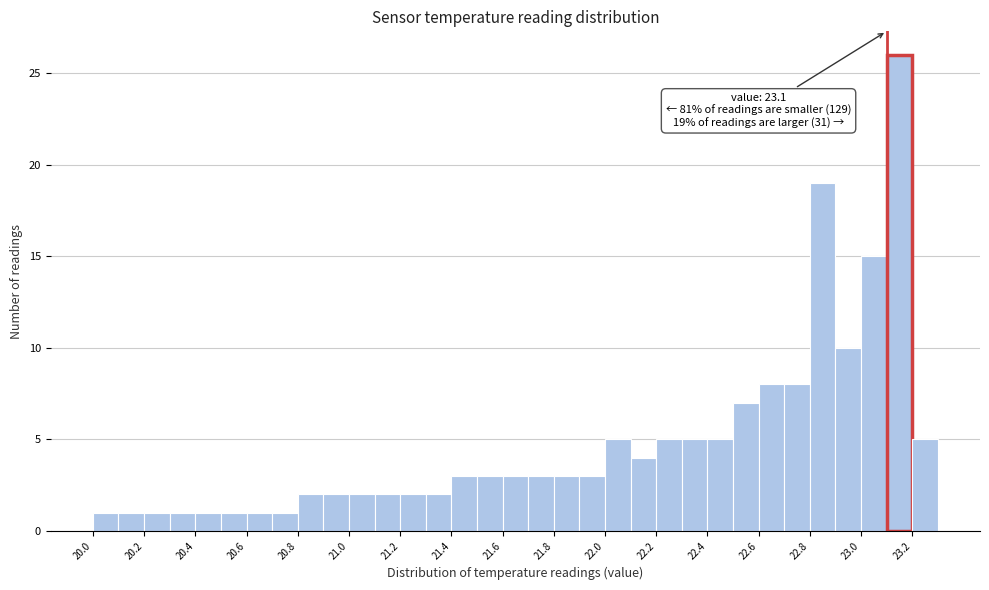

Over which range of the x-axis is the bar tallest?

23.1 to 23.2